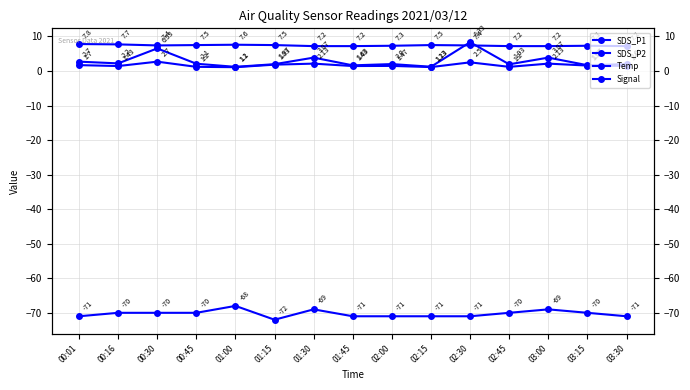

At which category is the sum across all series the highest?

02:30